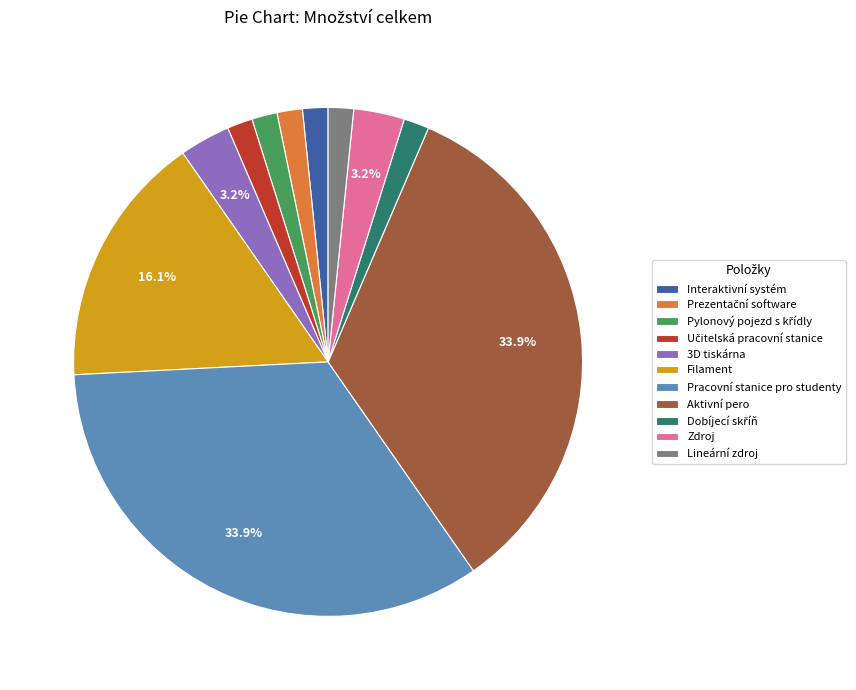

What percentage is NOT represented by Aktivní pero?

66.1%